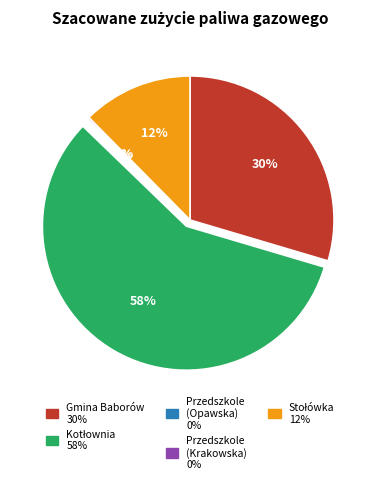

Is there any slice that represents more than half of the pie?

Yes